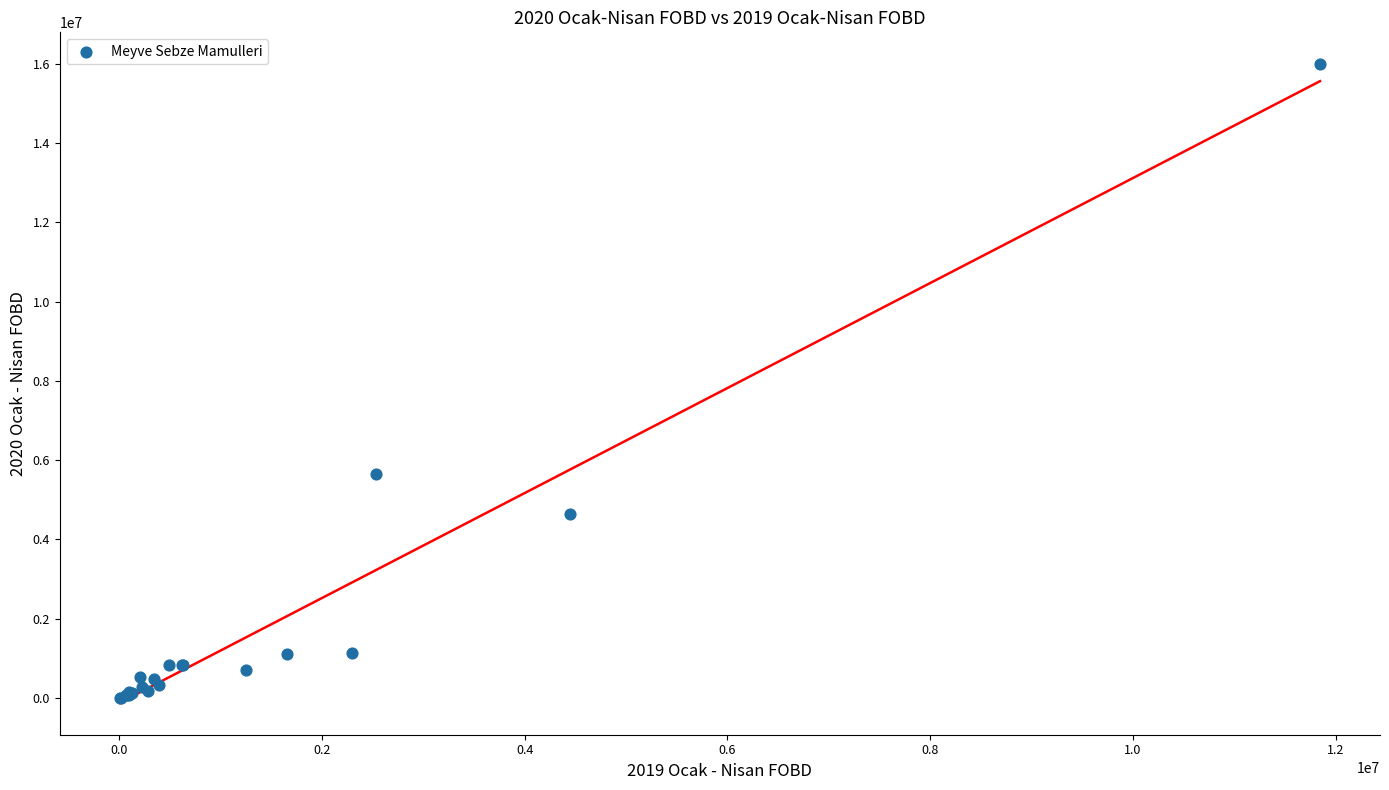

What Y value in the scatter plot is closest to 7996083?

5655184.1